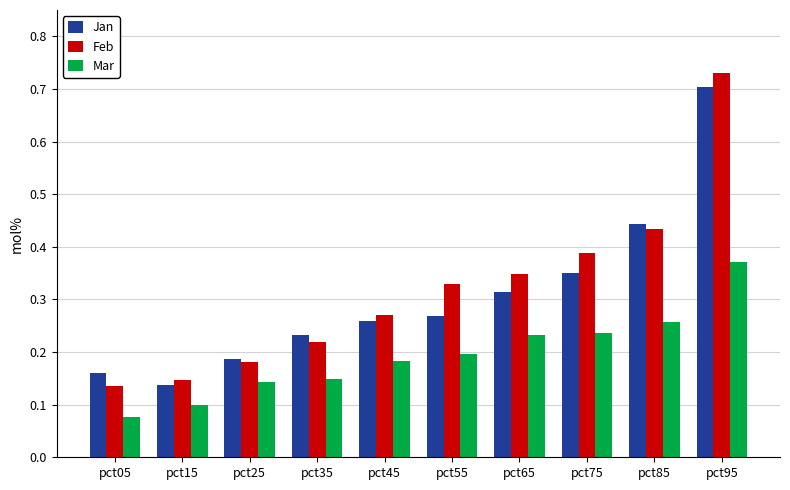

At which label does Jan reach its peak?

pct95